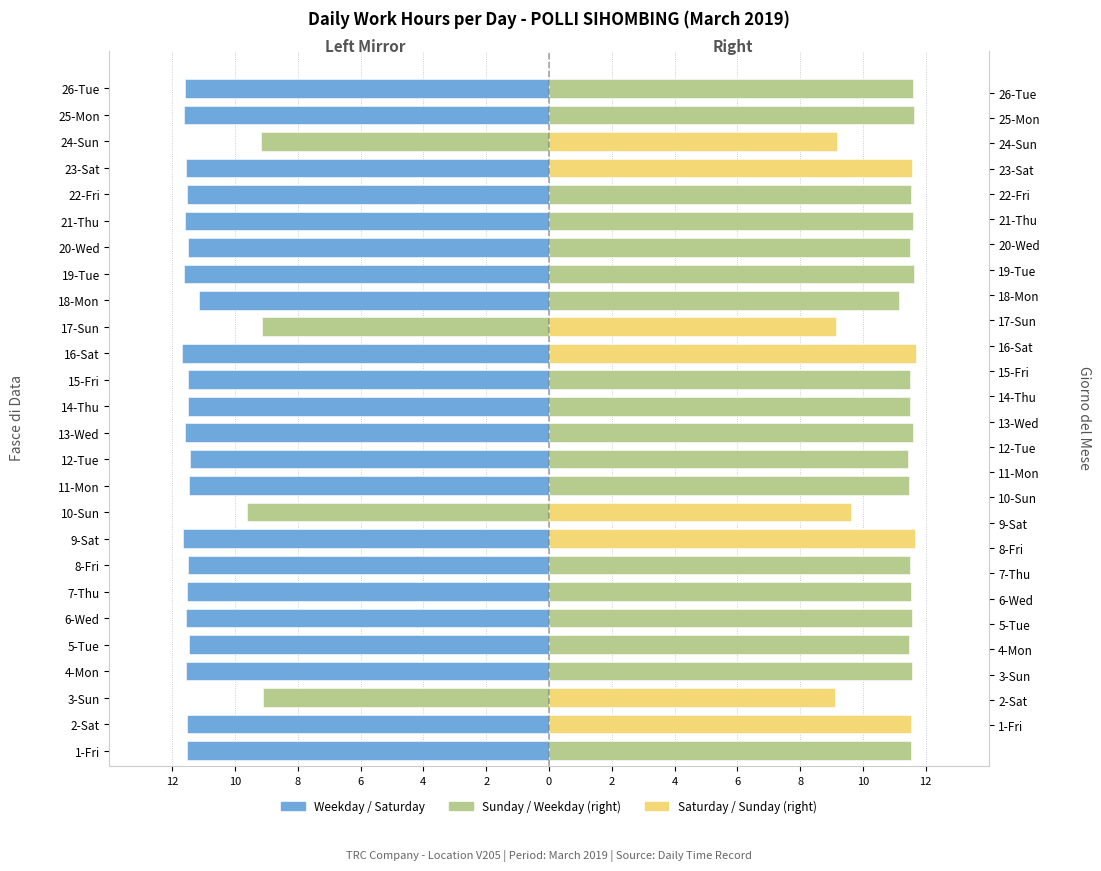

How many groups of bars are there?

26